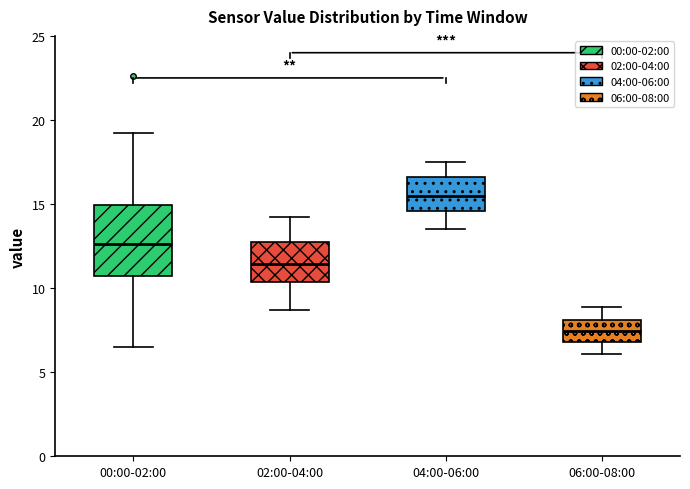

Which box has the highest median line?

04:00-06:00